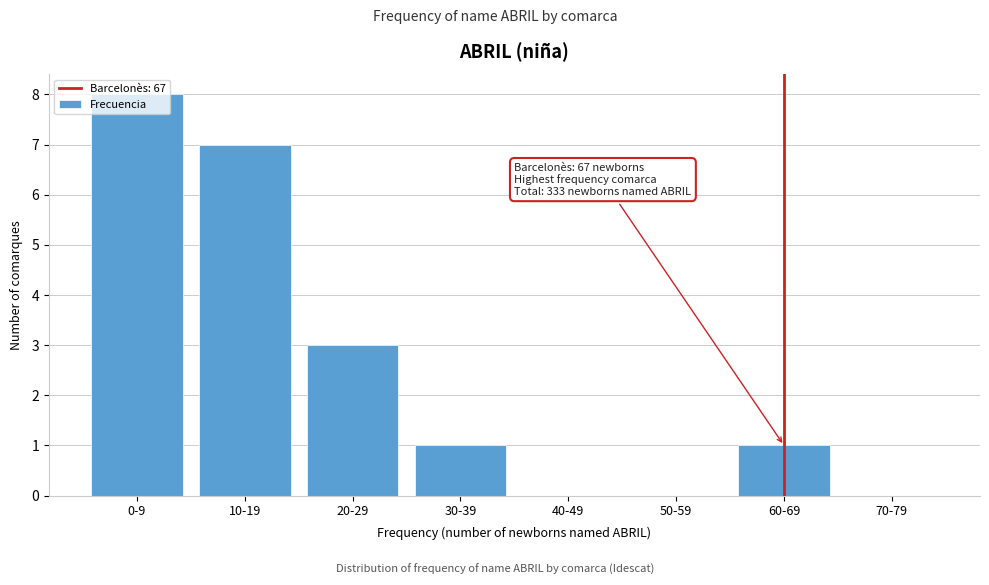

At which label is the value closest to 4?

20-29